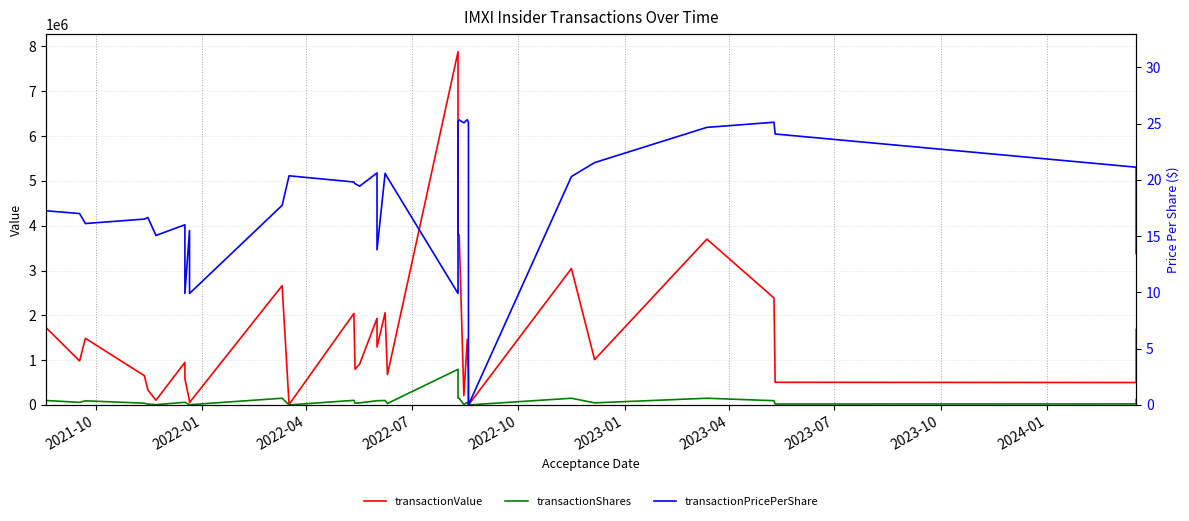

Is the value of transactionShares at 33 greater than the value of transactionValue at 29?

No